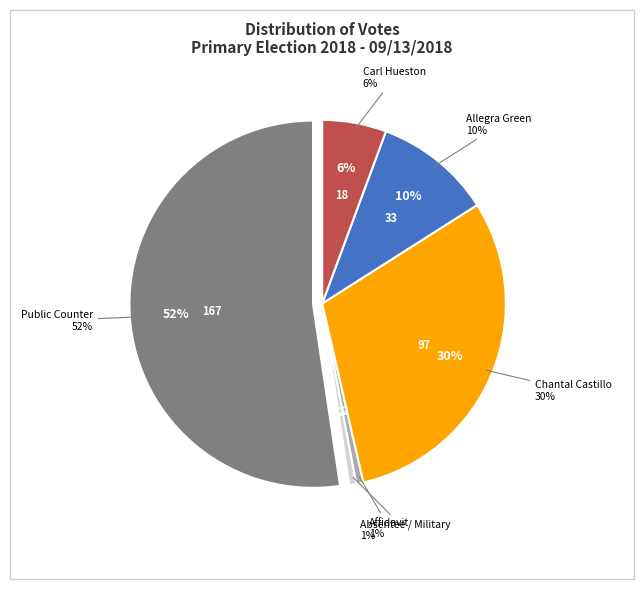

Count the number of slices in the pie.

7